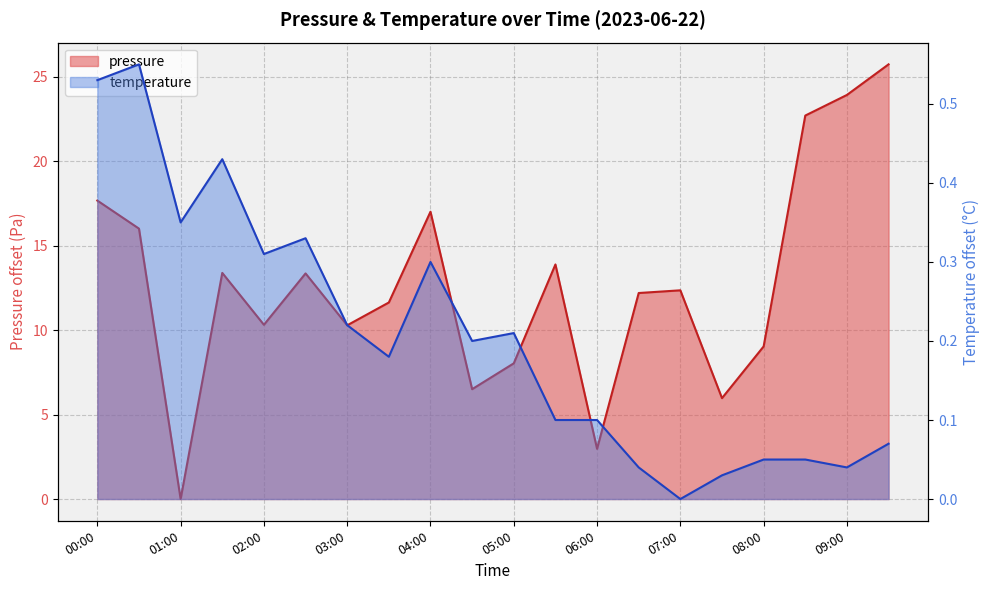

What is the value of the pressure point at the 10th from the left?

6.5